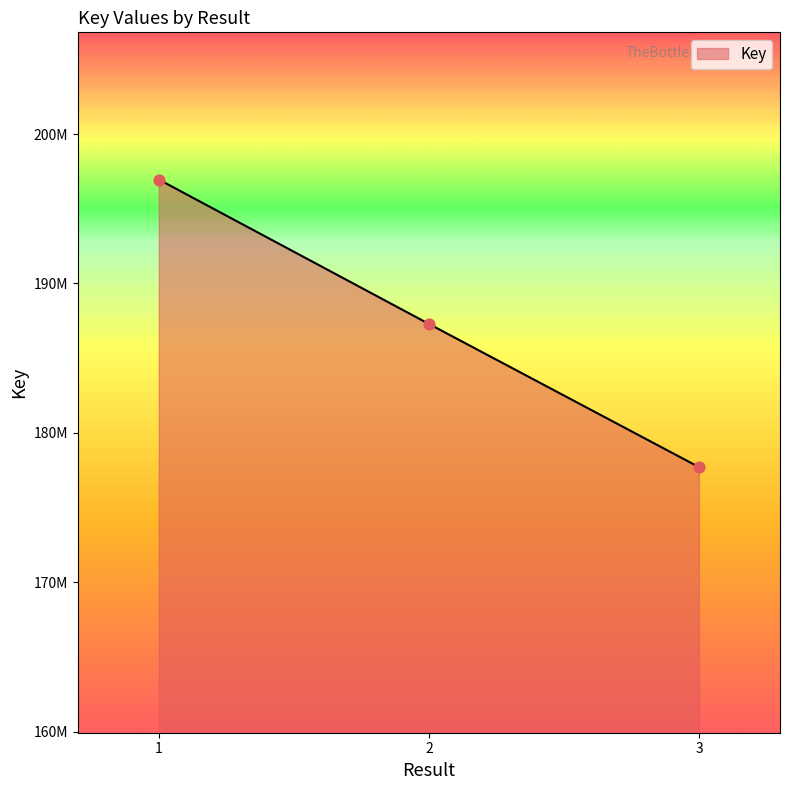

Which has a higher value, 2 or 1?

1